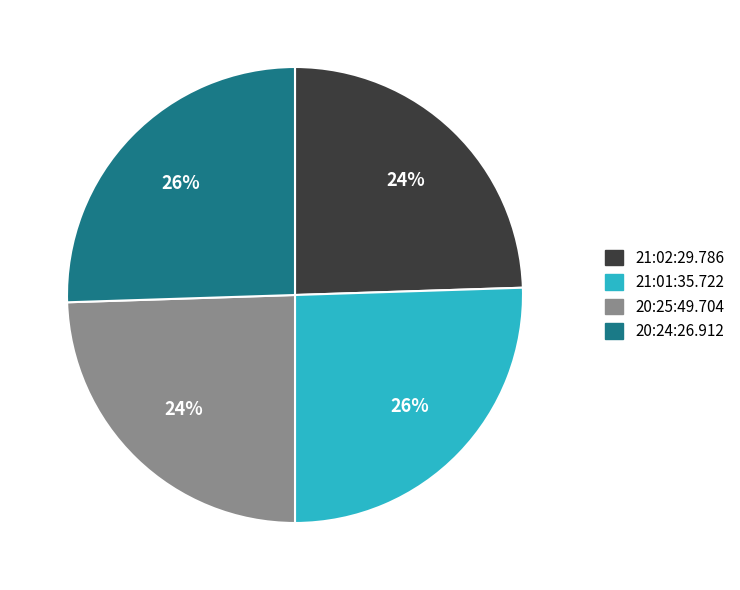

The 21:01:35.722 slice represents 26% of the pie. True or false?

True